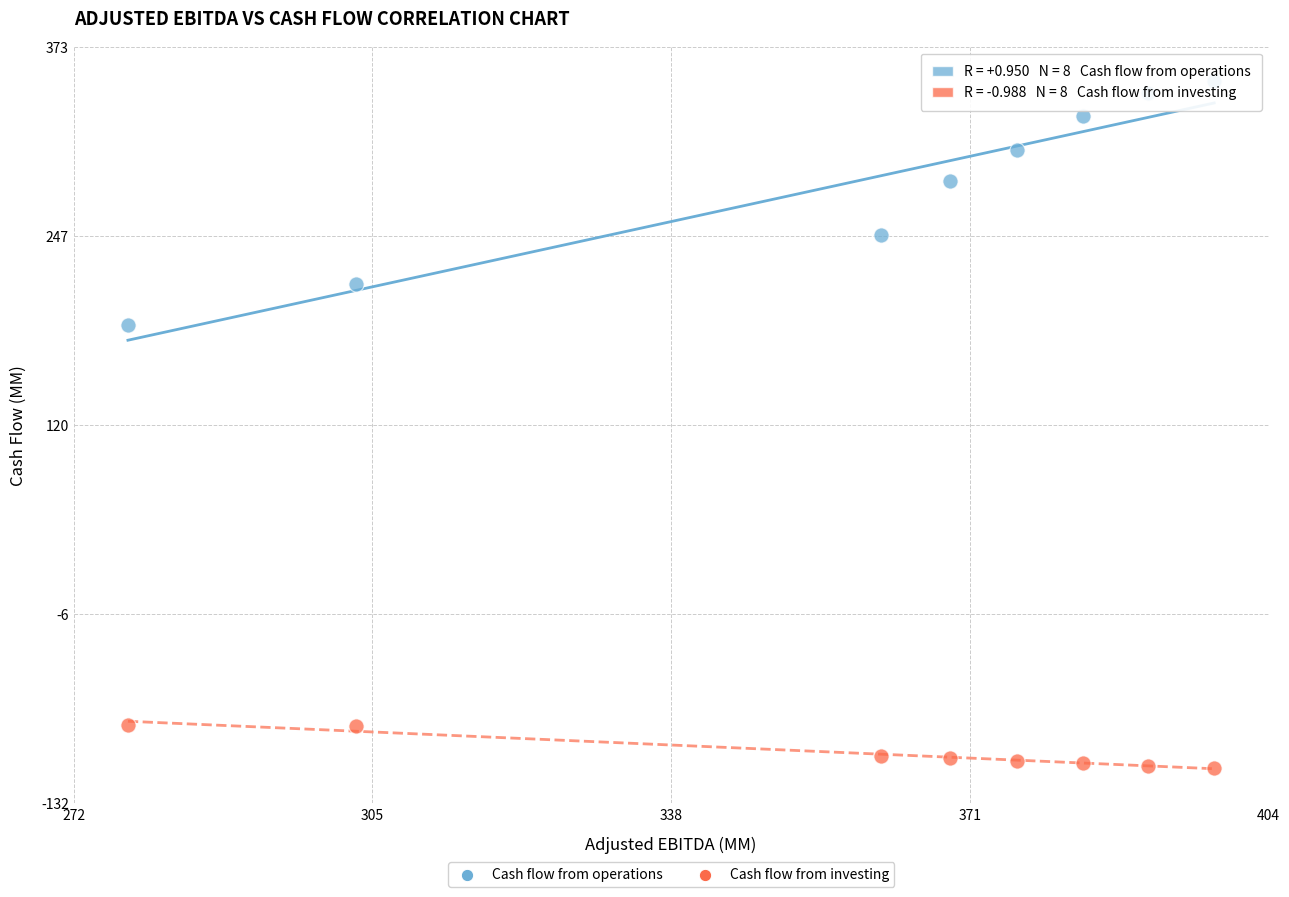

Across all series, what Y value is closest to 120?

187.4